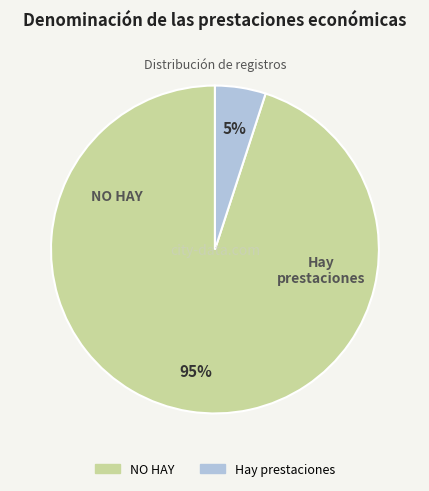

Which category has the smallest portion of the pie?

Hay prestaciones